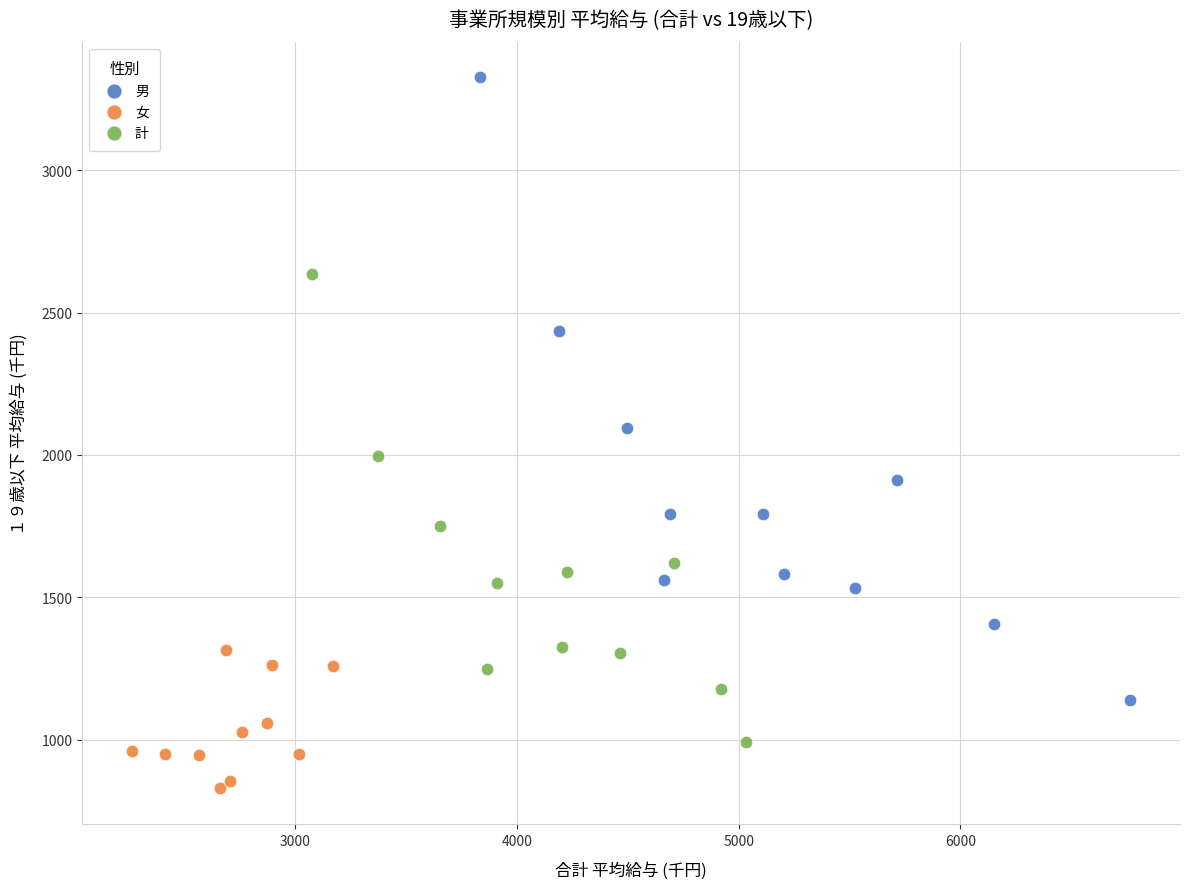

Which series contains the highest Y value?

男